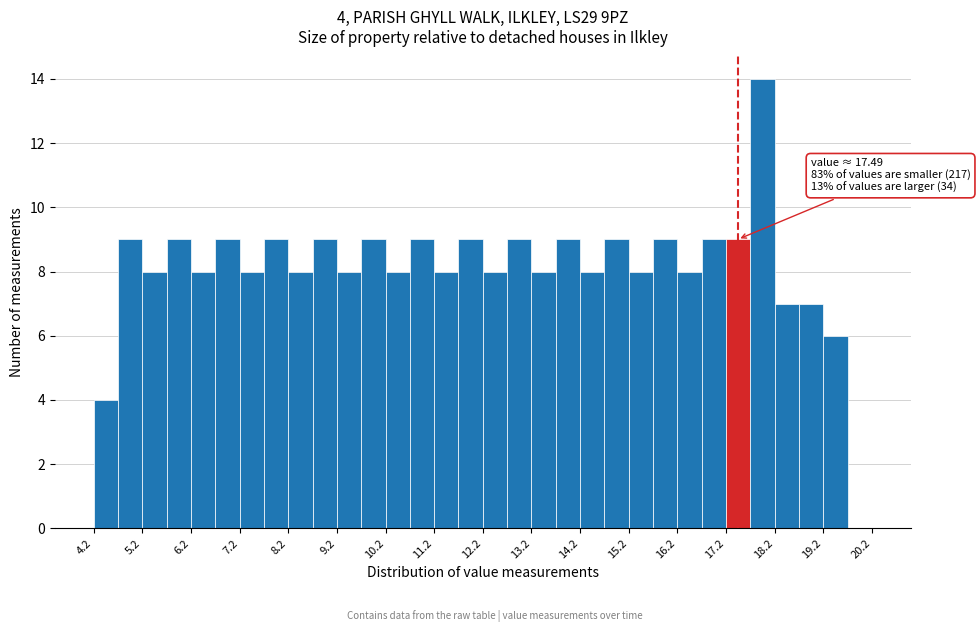

Over which range of the x-axis is the bar tallest?

17.75 to 18.25